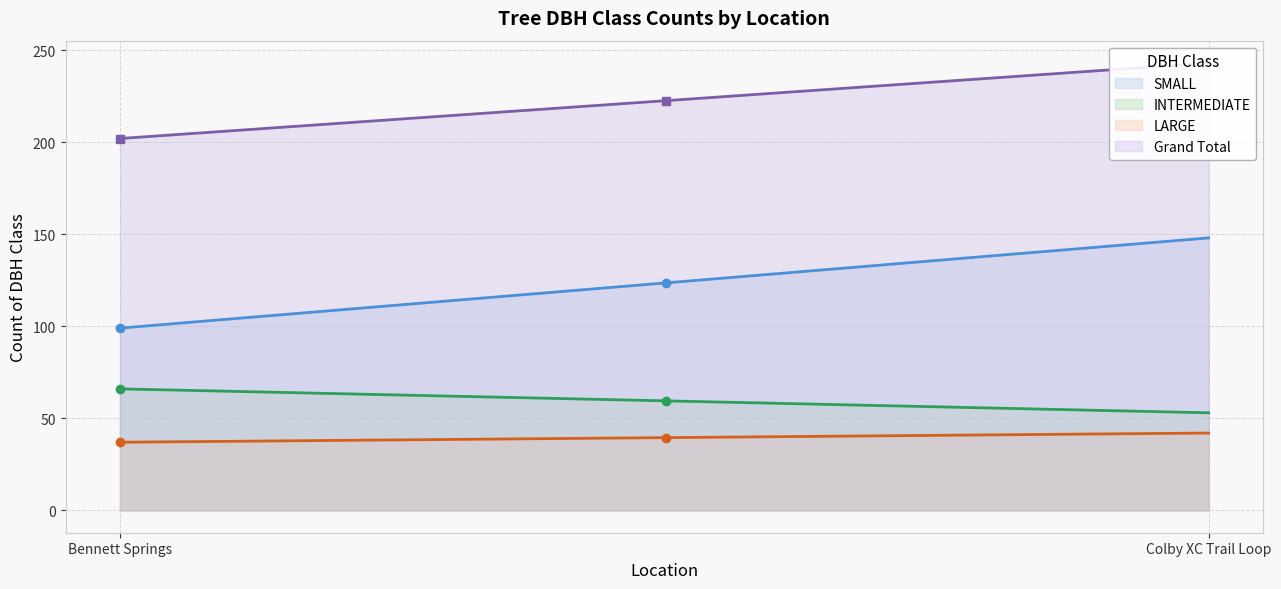

Is it true that Grand Total equals 327 at Bennett Springs?

False